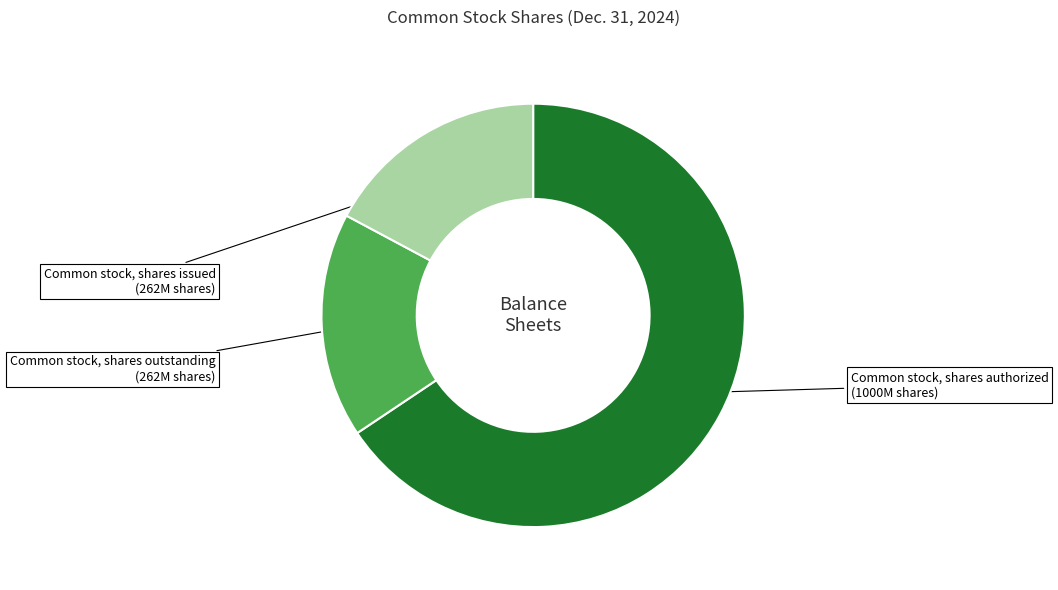

Is there any slice that represents more than half of the pie?

Yes